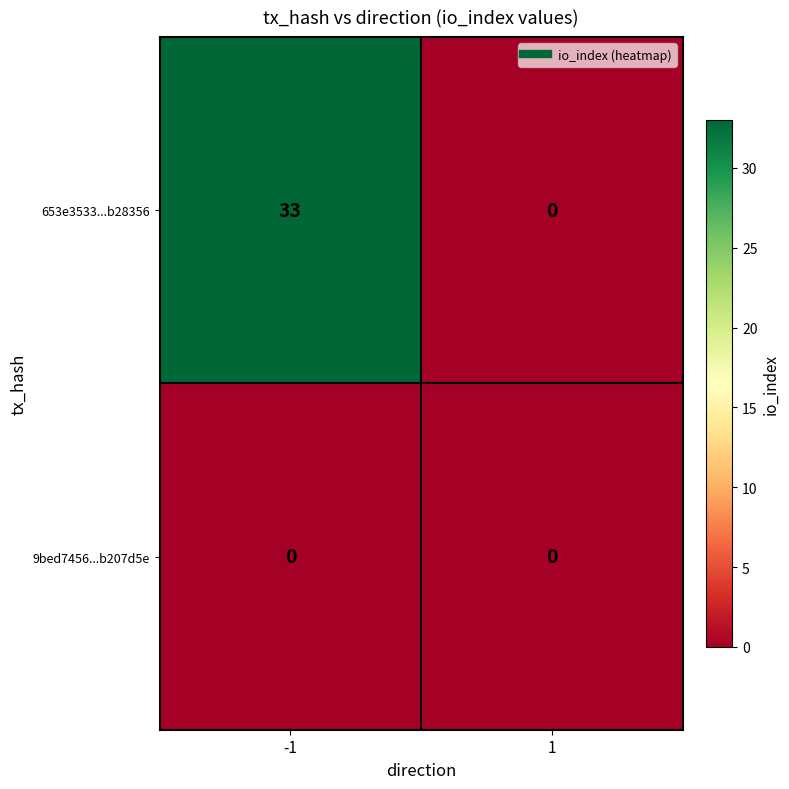

What is the difference between the 653e3533...b28356 values at 1 and -1?

33